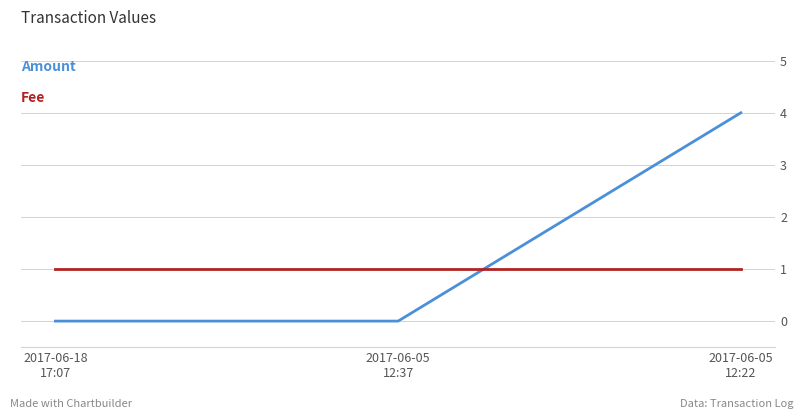

What is the maximum value shown in the chart?

4